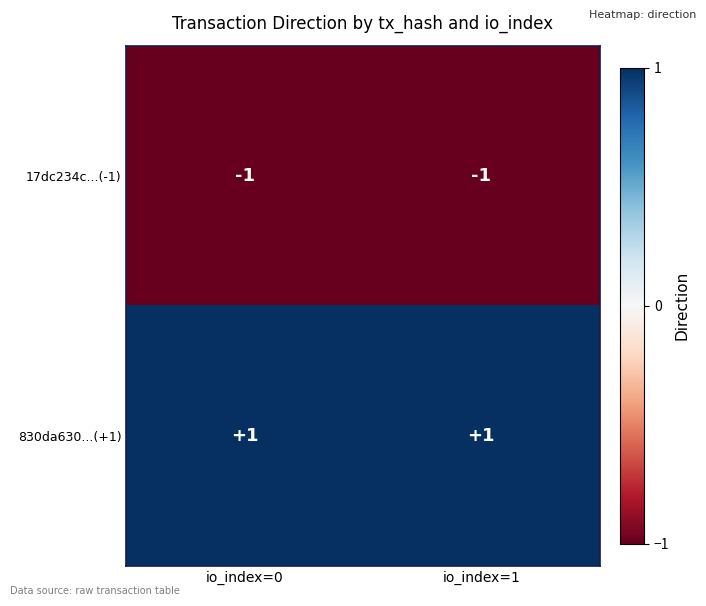

List the series in order of their overall mean, highest first.

830da630...(+1), 17dc234c...(-1)